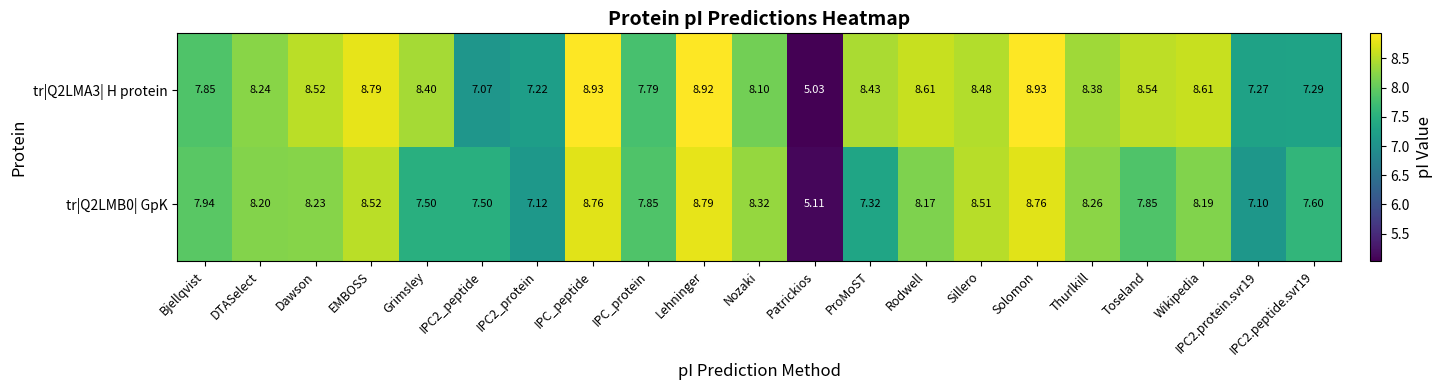

Where does the tr|Q2LMB0| GpK series first go above 8?

DTASelect